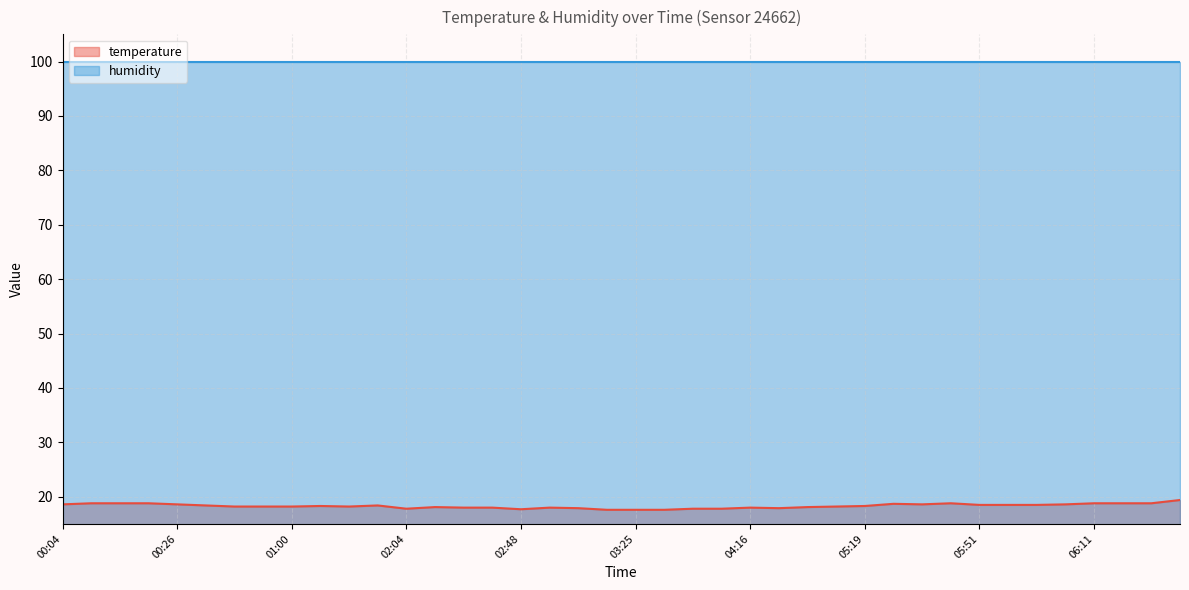

Is it true that the value at 02:55 is 18.0?

True